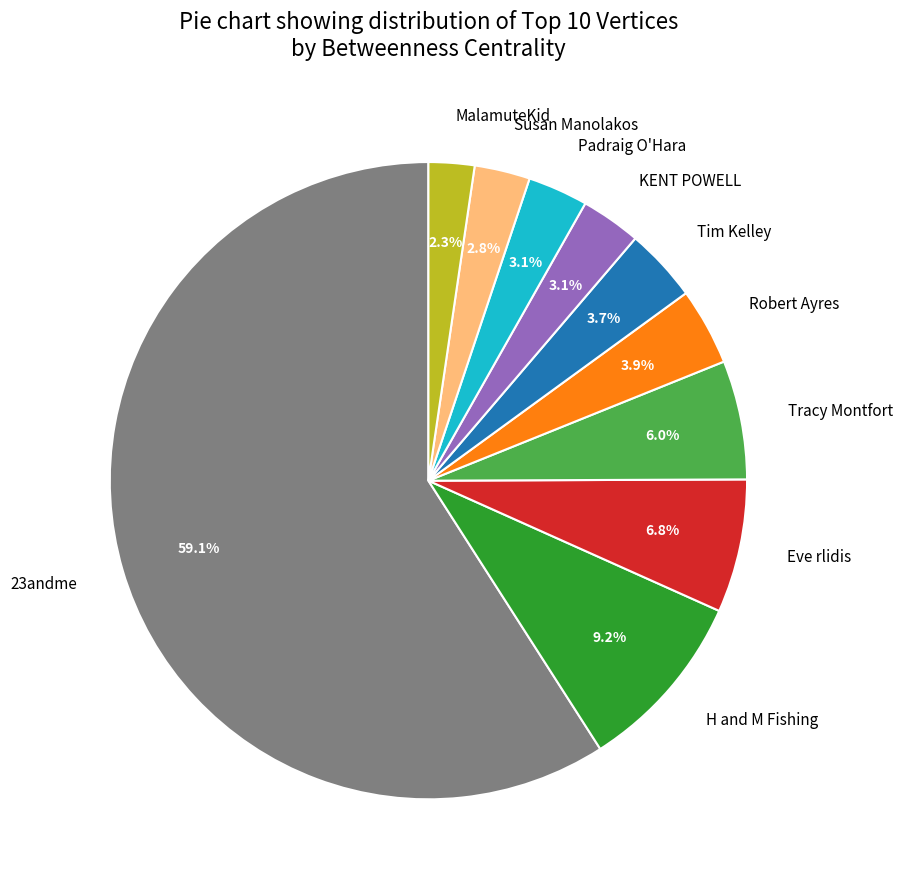

Which slice is the largest?

23andme